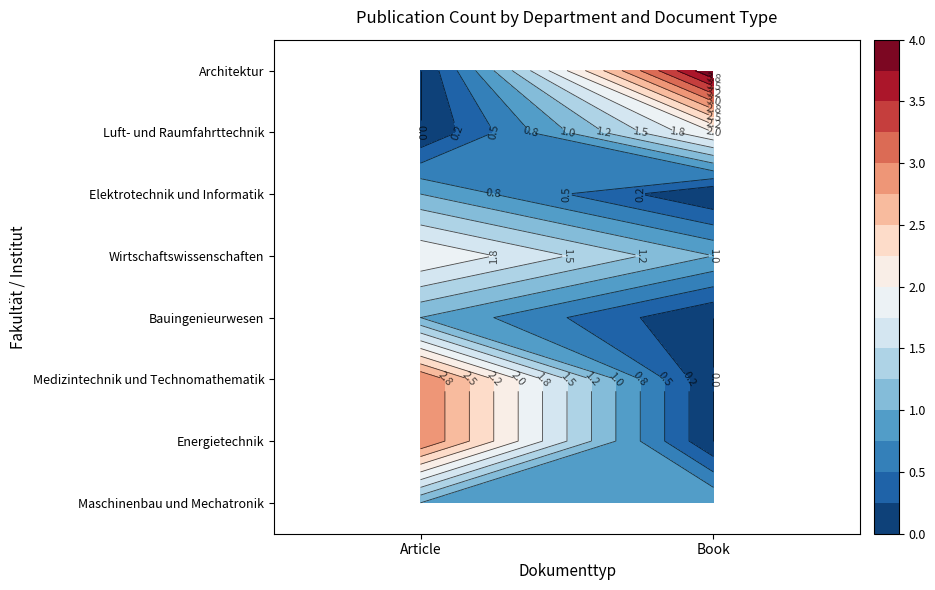

Rank the series by their maximum value, from highest to lowest.

Book, Article